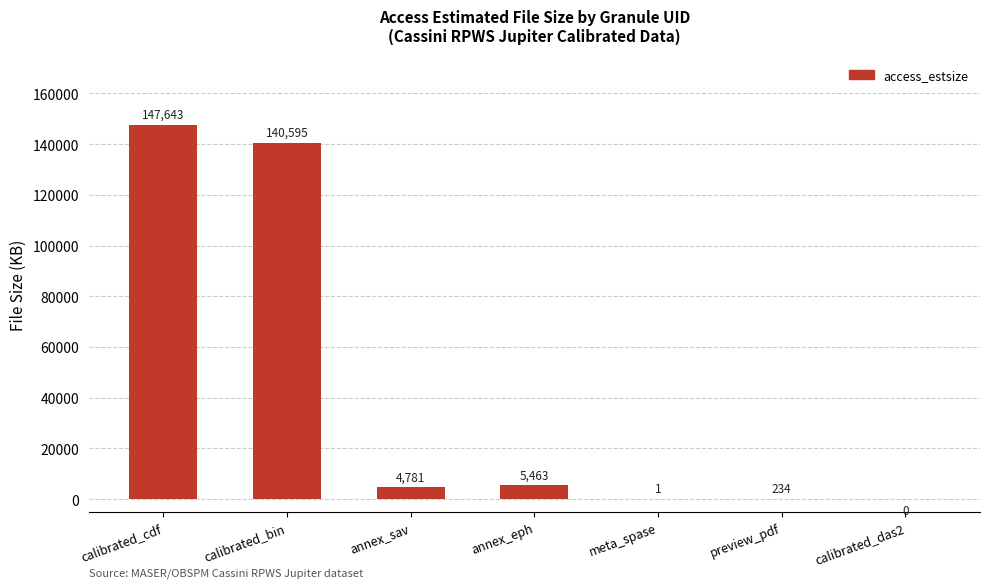

Does the chart contain stacked bars?

No